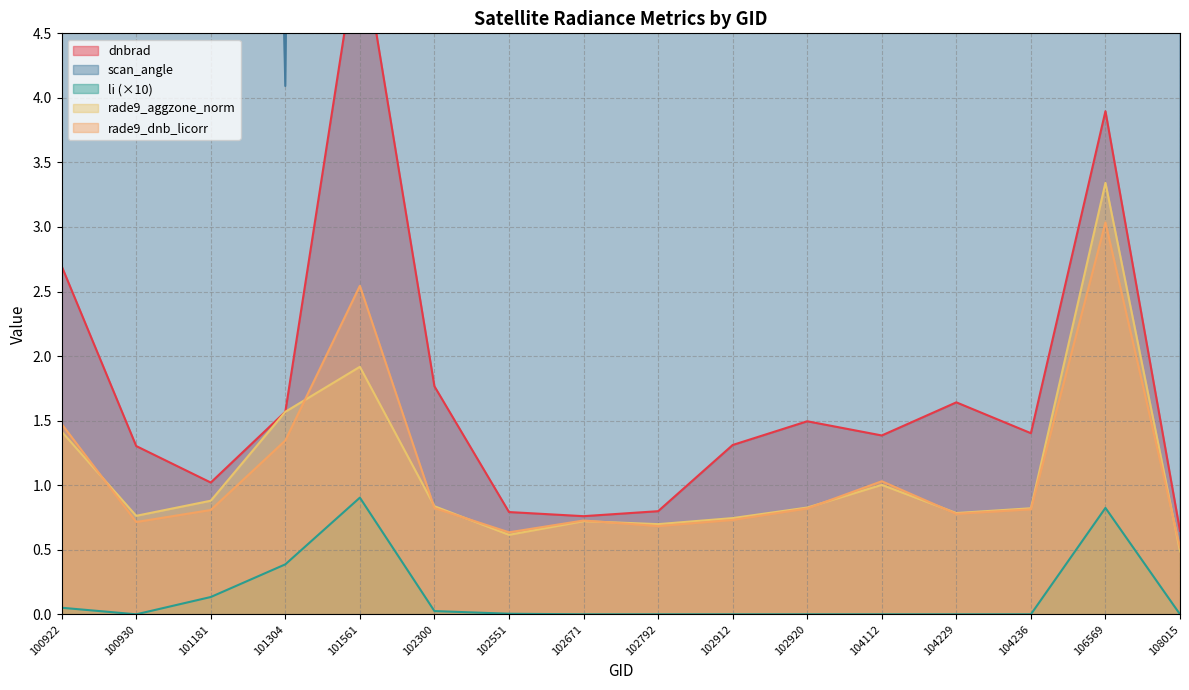

Which series has the widest spread of values?

scan_angle